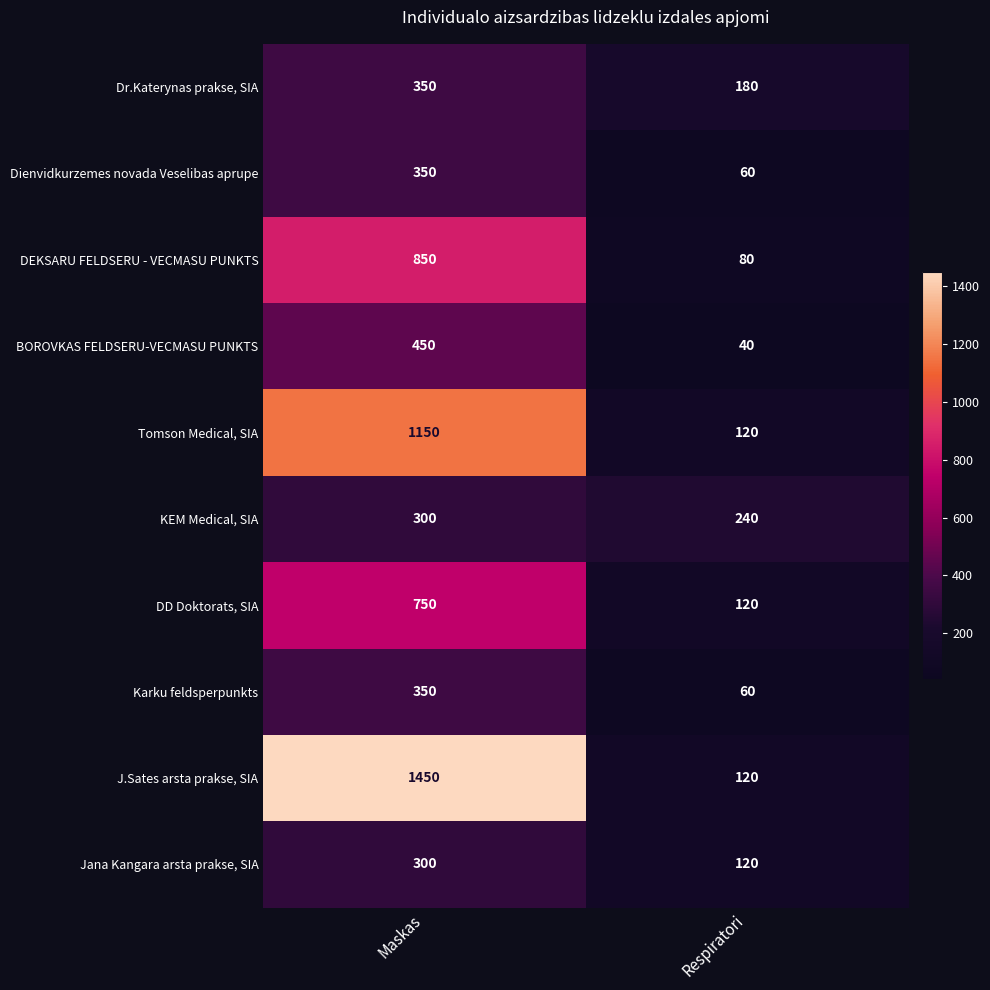

Which series changed the most between Maskas and Respiratori?

J.Sates arsta prakse, SIA